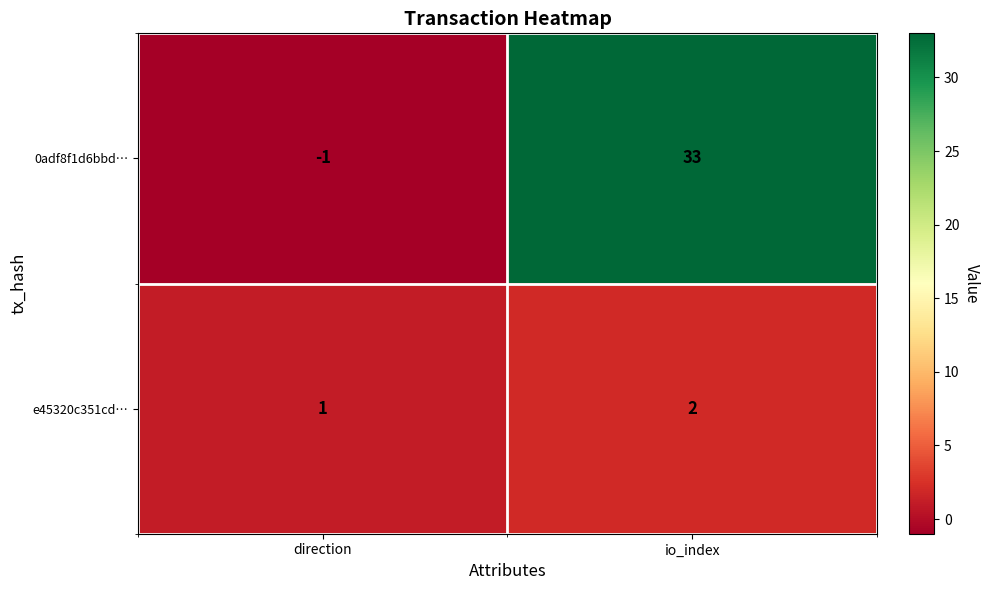

Count the number of categories in the chart.

2